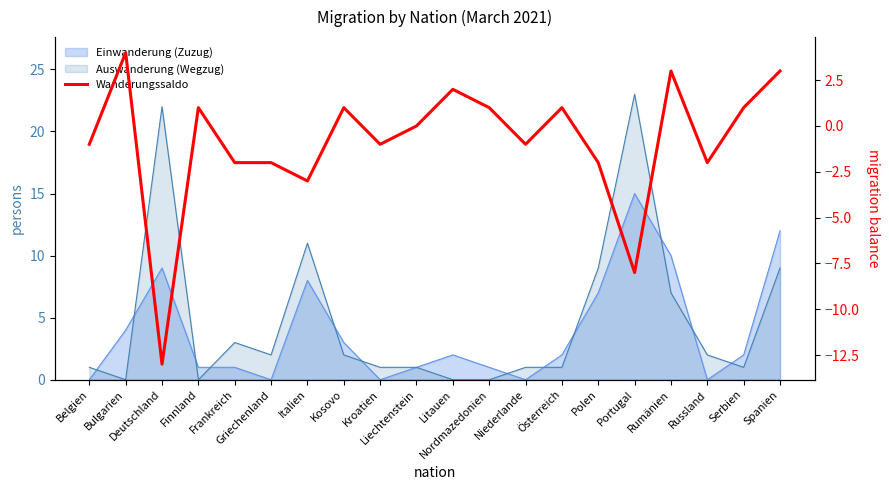

Rank the categories by value from highest to lowest.

Bulgarien, Rumänien, Spanien, Litauen, Finnland, Kosovo, Nordmazedonien, Österreich, Serbien, Liechtenstein, Belgien, Kroatien, Niederlande, Frankreich, Griechenland, Polen, Russland, Italien, Portugal, Deutschland